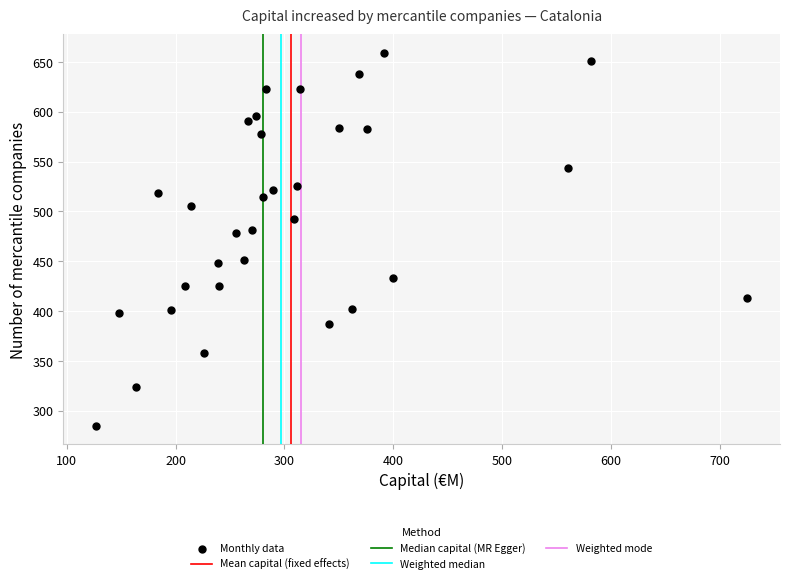

What is the range of Y values (max minus min)?

374